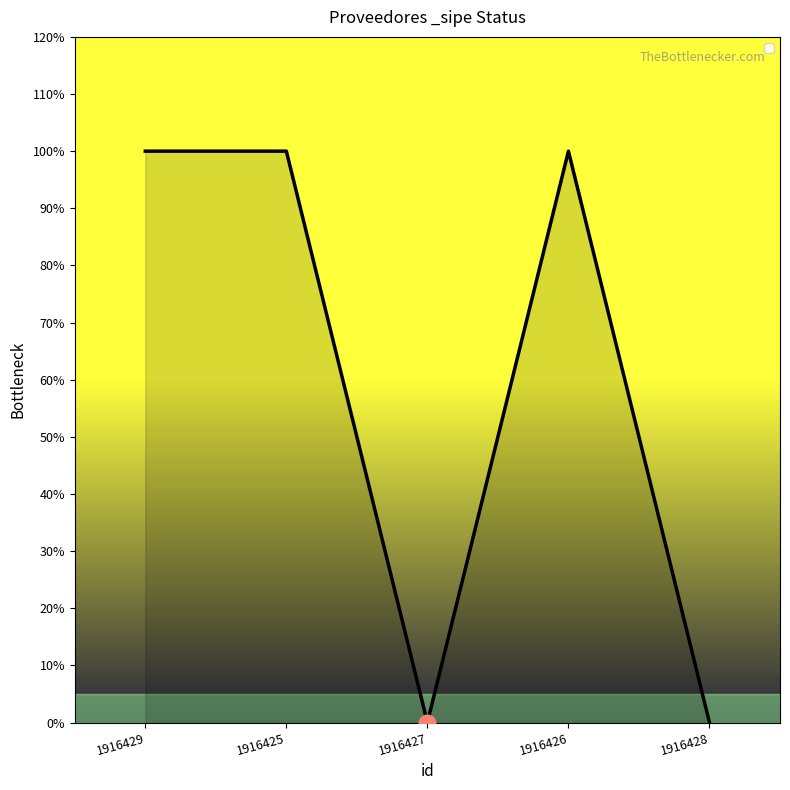

Is this an area chart (filled region under the line)?

Yes